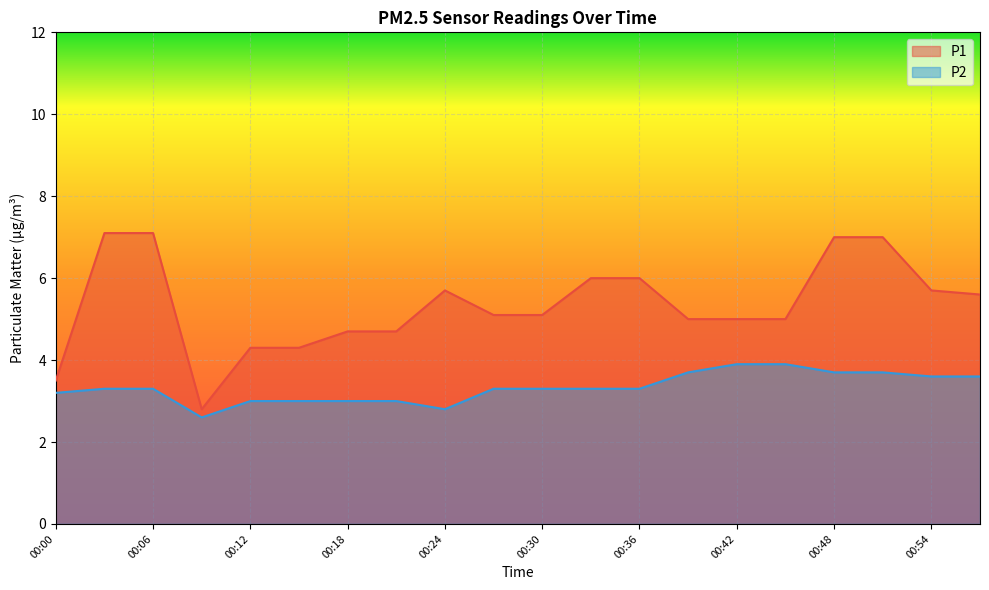

Which series has the largest total across all categories?

P1